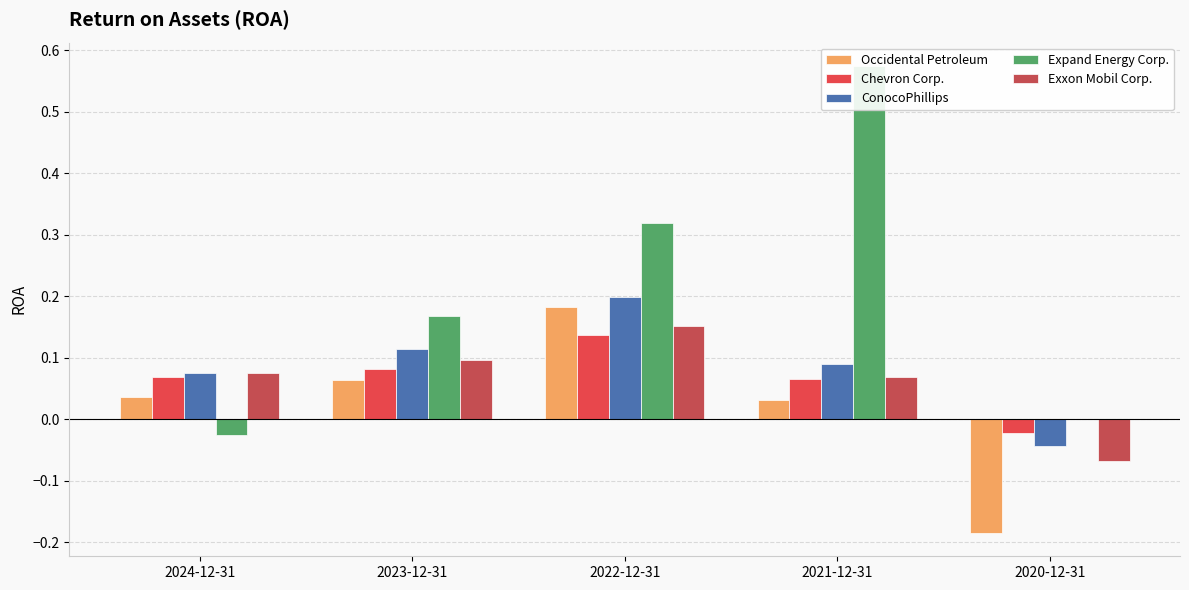

What are all the series names shown in the legend?

Occidental Petroleum, Chevron Corp., ConocoPhillips, Expand Energy Corp., Exxon Mobil Corp.